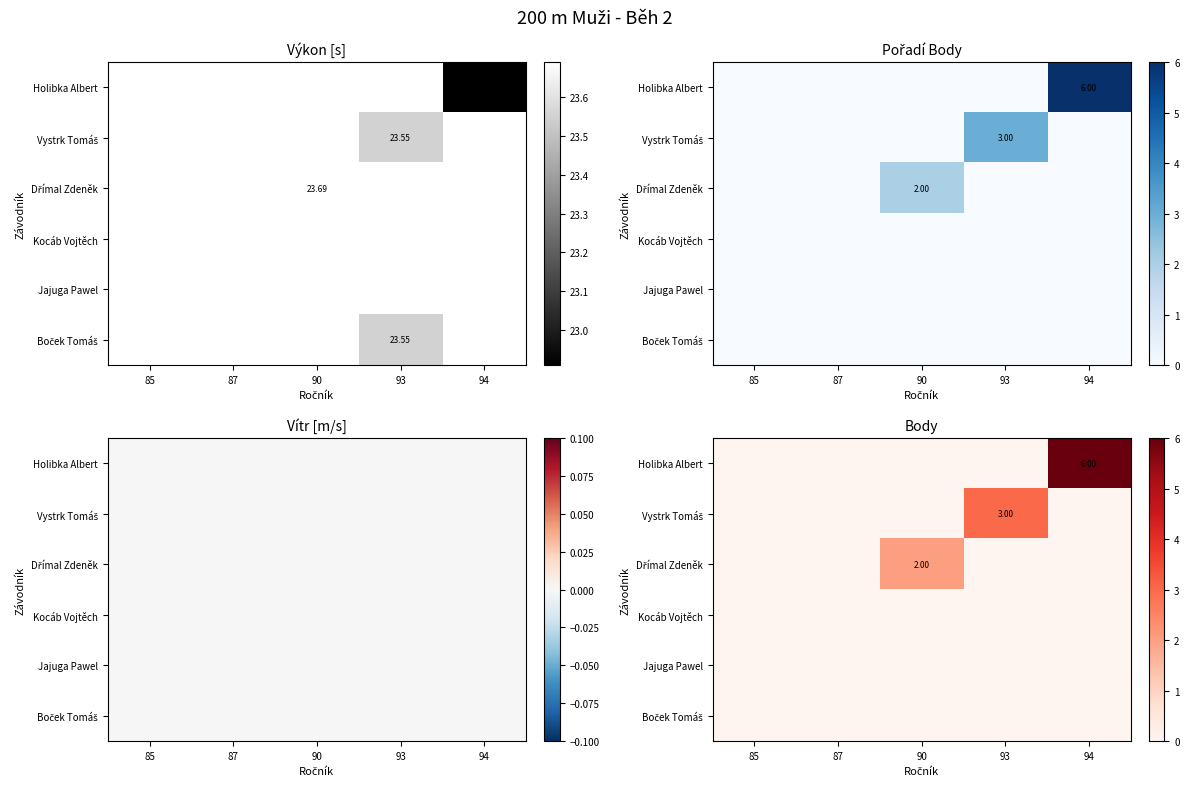

How many data points in Holibka Albert are above 0?

1